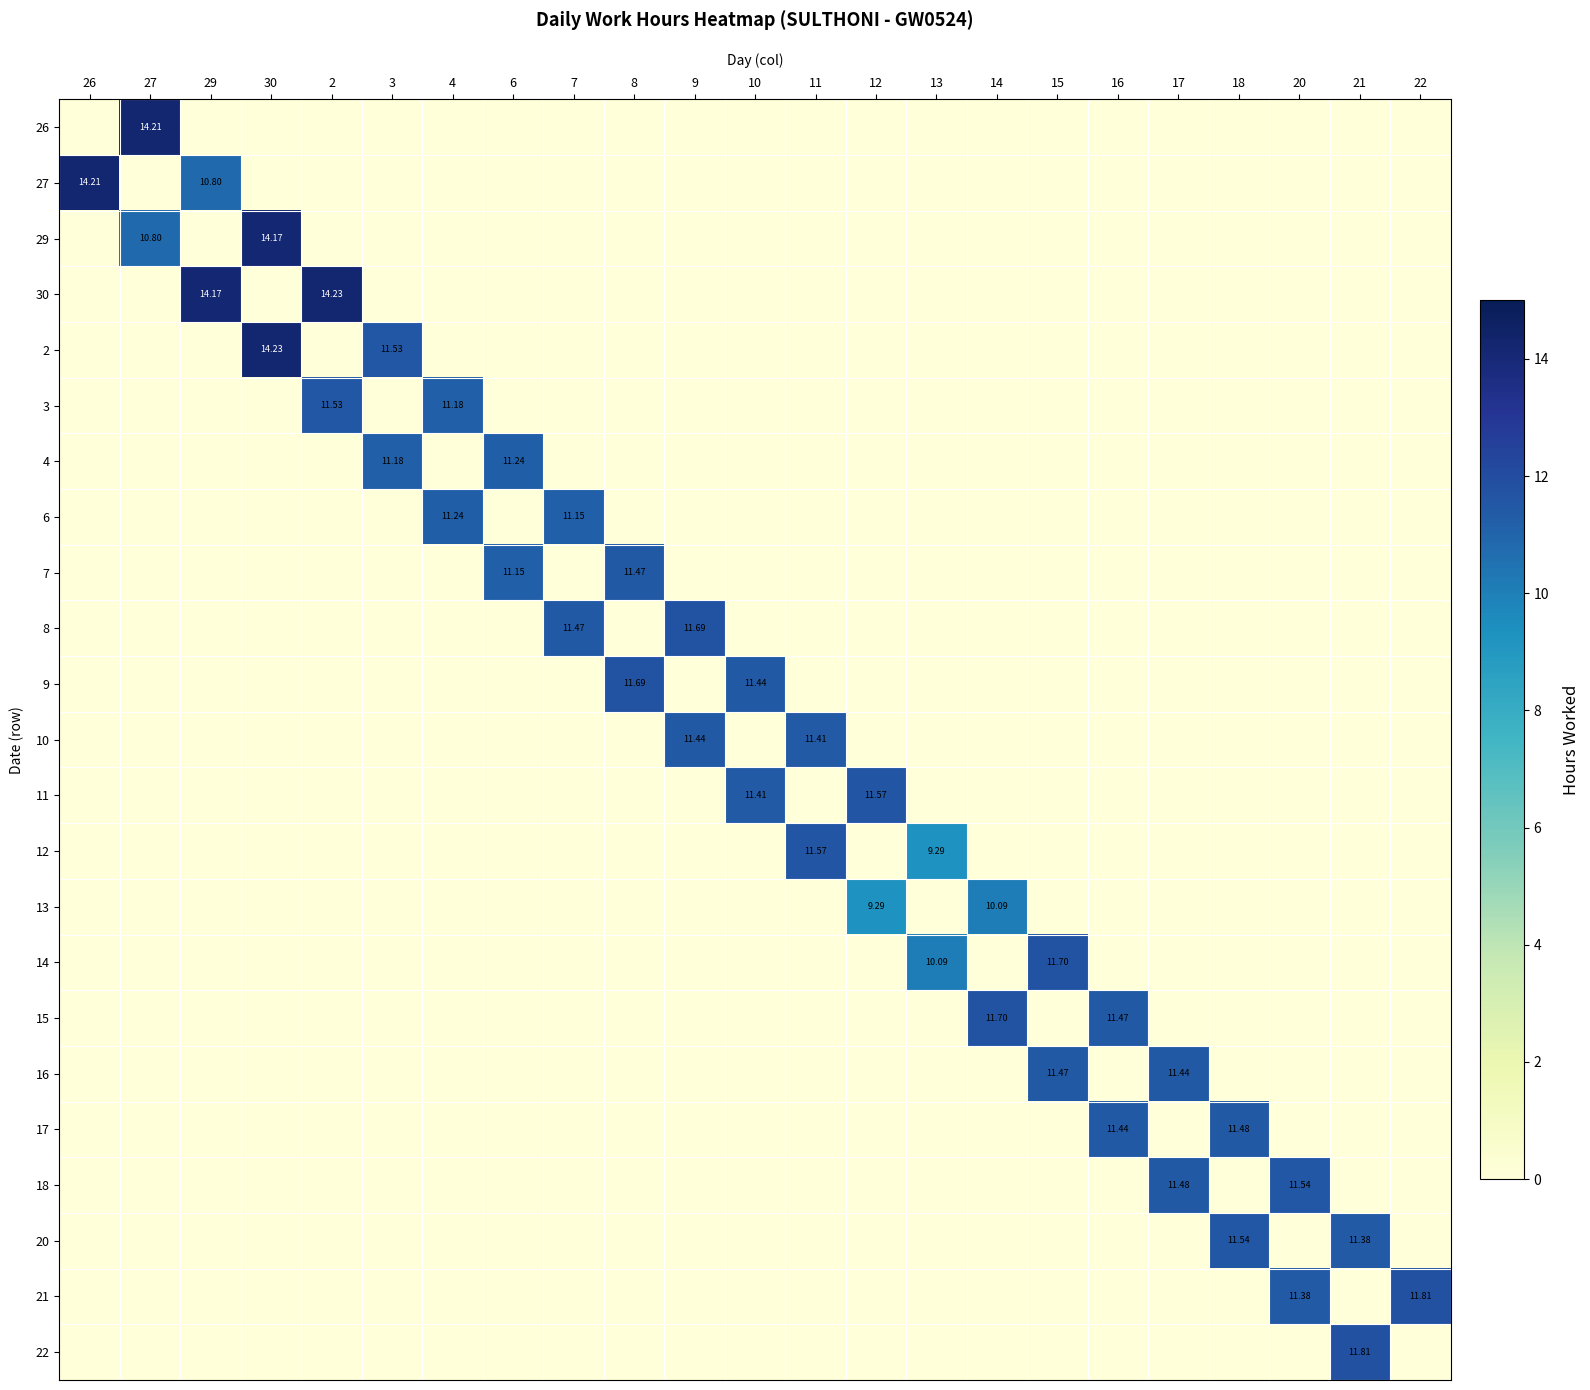

Rank the series by their maximum value, from lowest to highest.

13, 4, 6, 10, 7, 16, 17, 3, 18, 20, 11, 12, 8, 9, 14, 15, 21, 22, 29, 26, 27, 30, 2